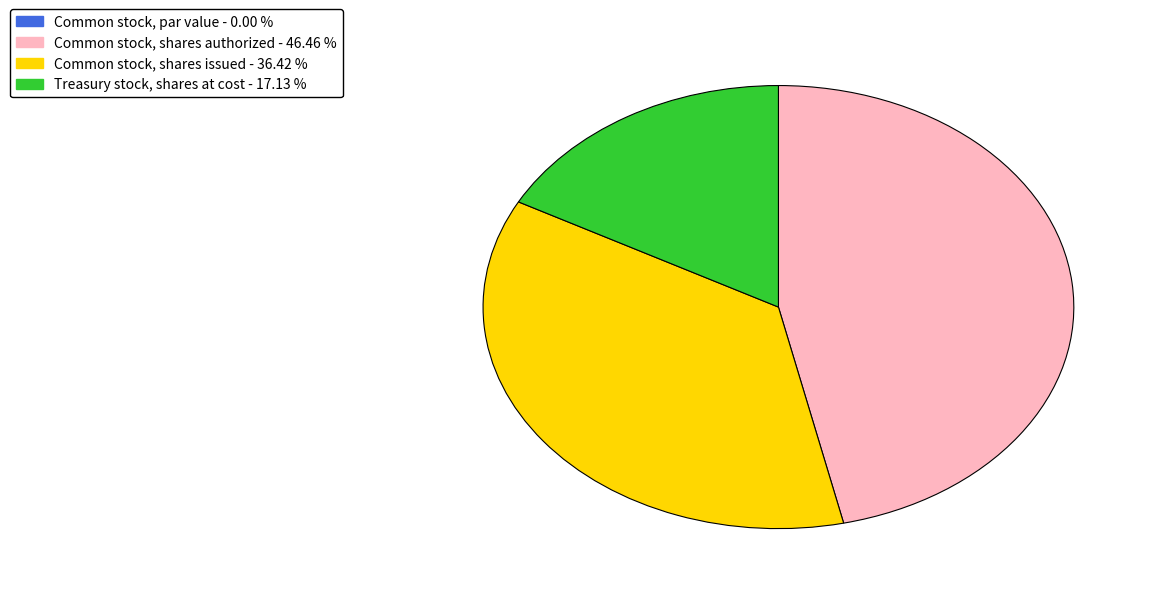

Between Common stock, shares authorized and Common stock, shares issued, which is larger?

Common stock, shares authorized